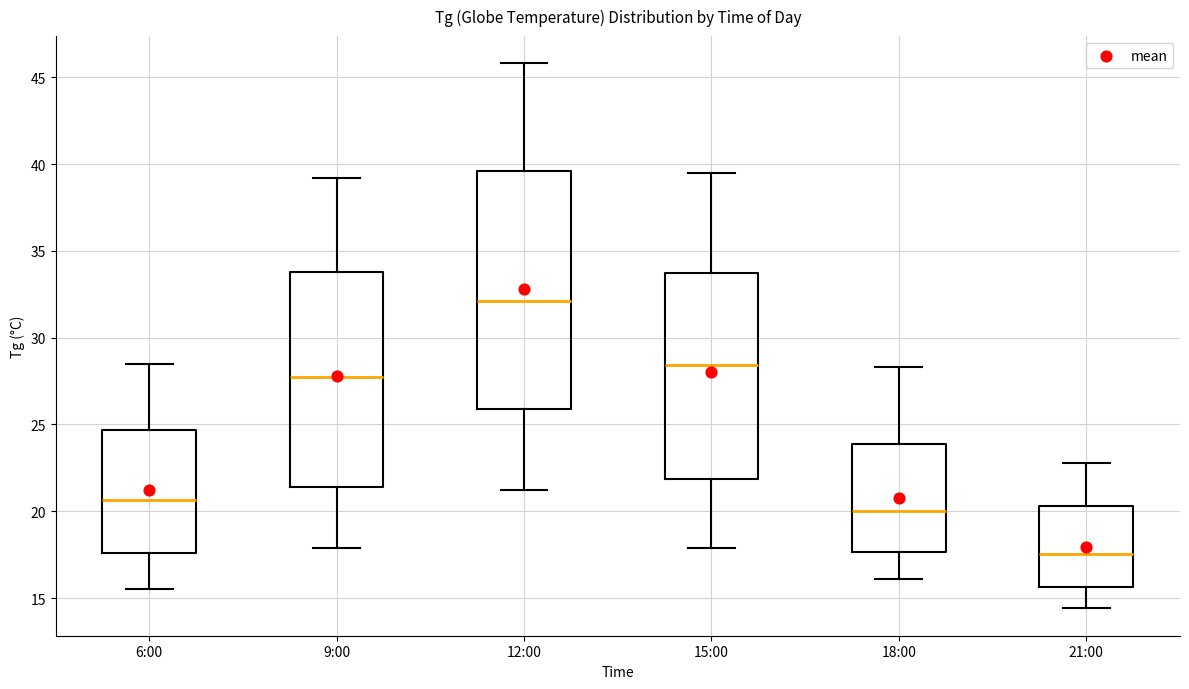

Where does the median line of the box for 15:00 sit on the y-axis? The values are not printed on the chart, so give them approximately, as read against the axis.

28.5